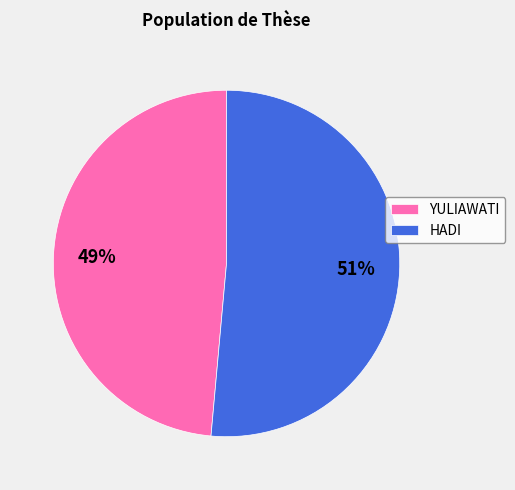

Is there any slice that represents more than half of the pie?

Yes